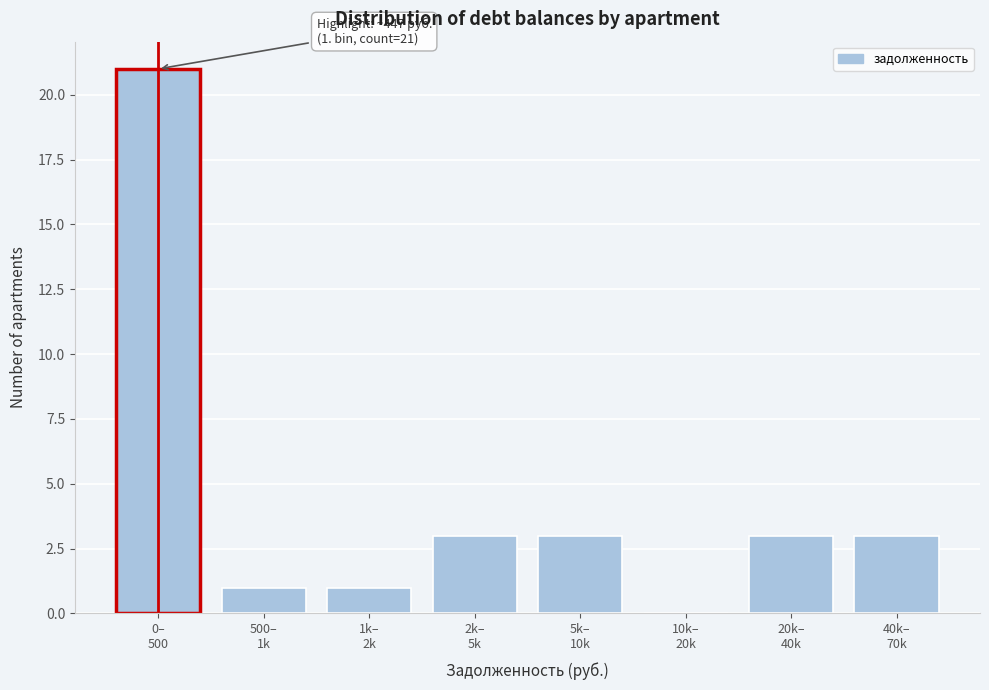

What is the greatest value displayed?

21